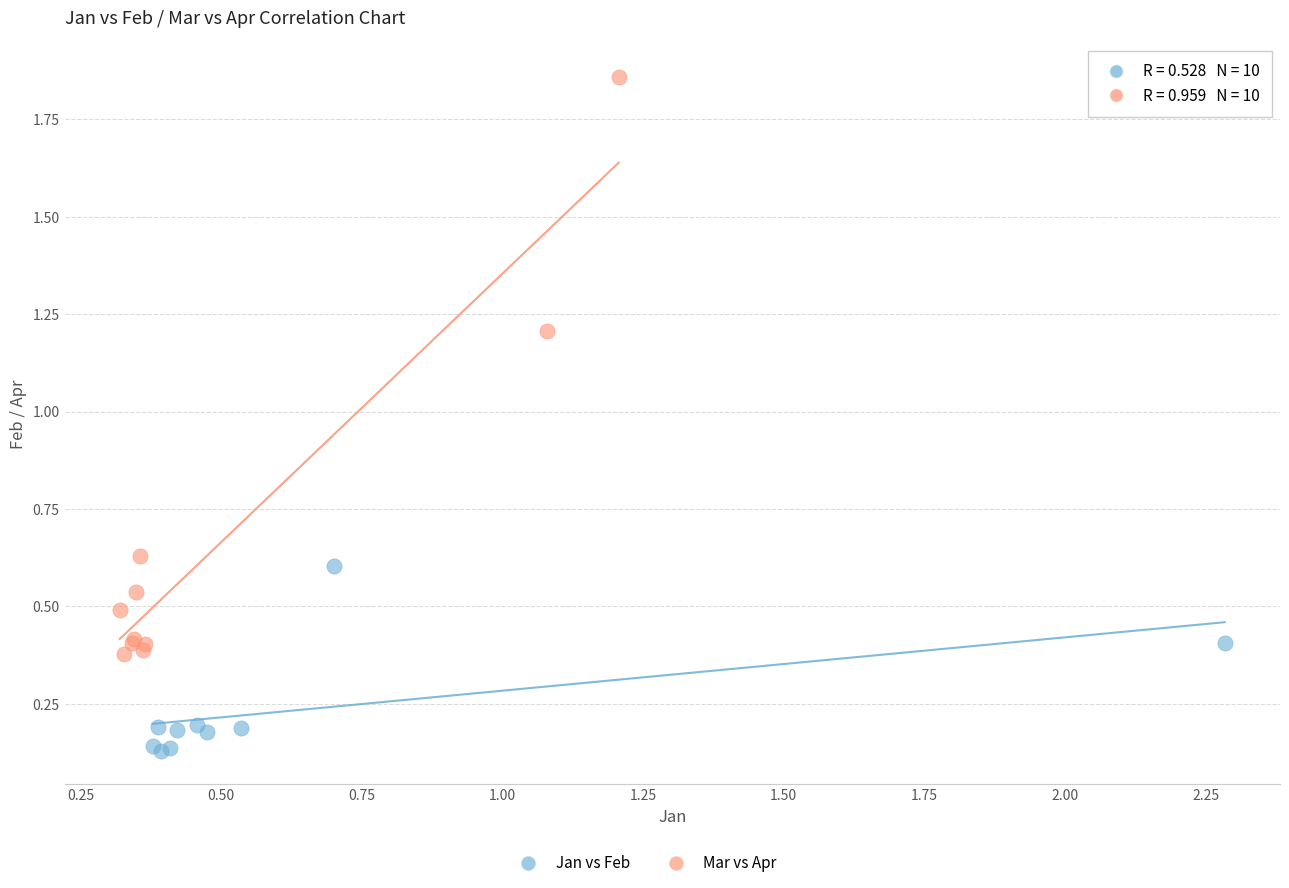

Which series reaches the minimum Y coordinate?

Jan vs Feb